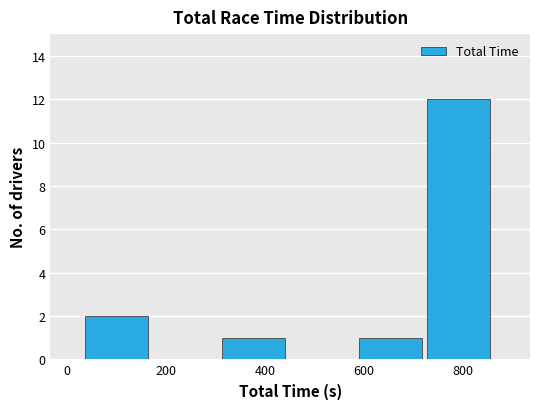

Over which range of the x-axis is the bar tallest?

720 to 860